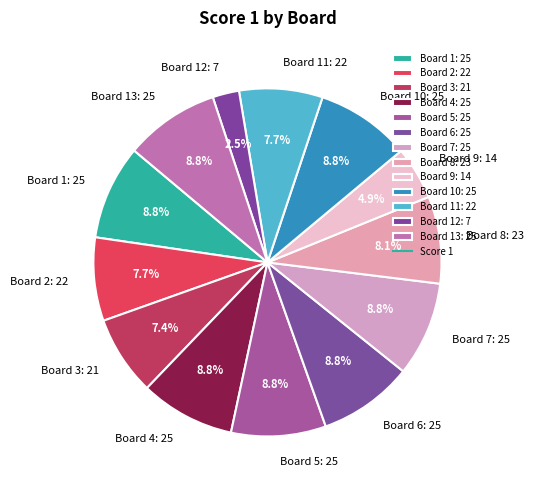

To the nearest percent, what is the average slice percentage?

8%